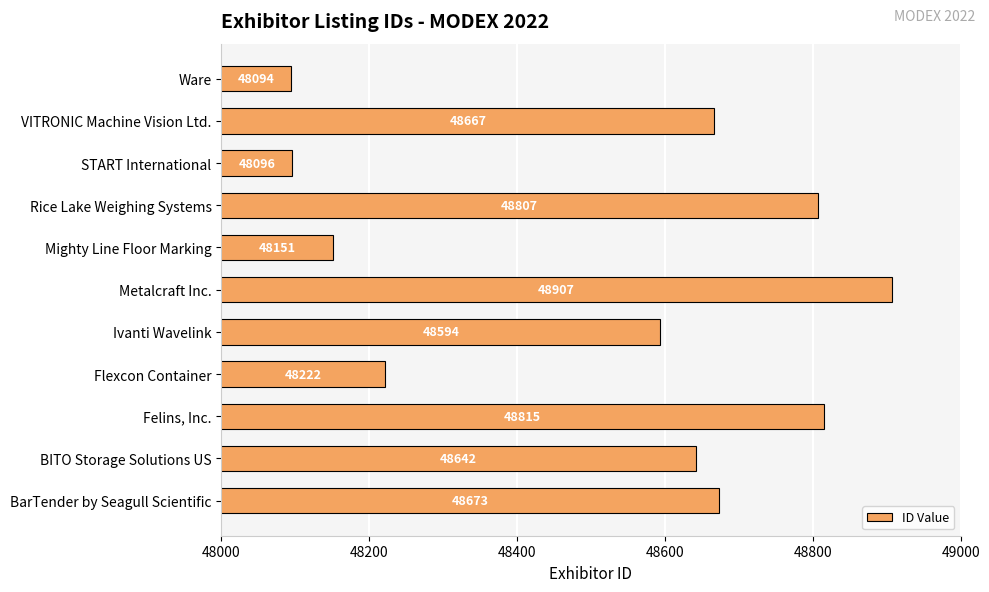

What is the change in value from Felins, Inc. to START International?

-719